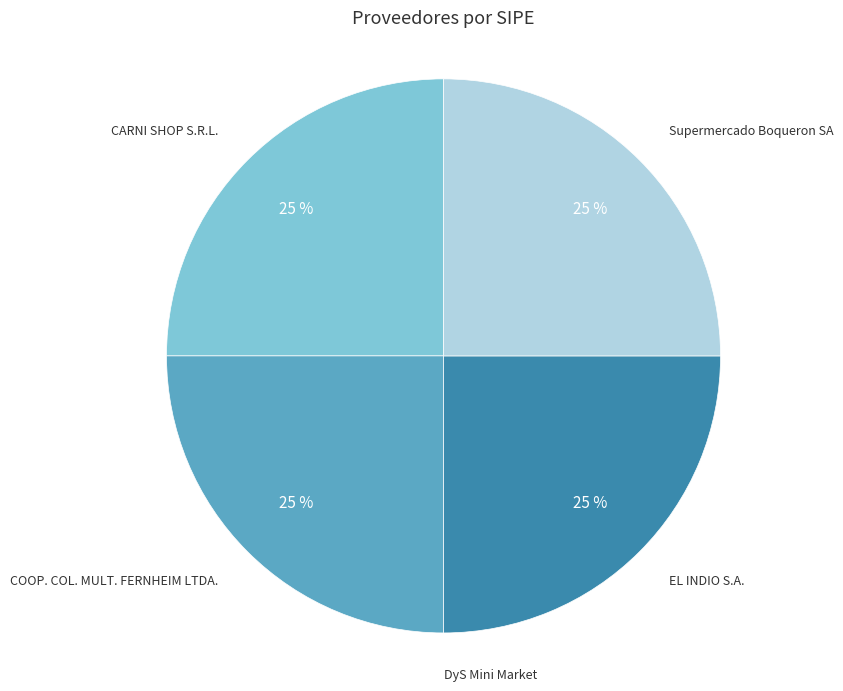

To the nearest percent, what is the average slice percentage?

20%